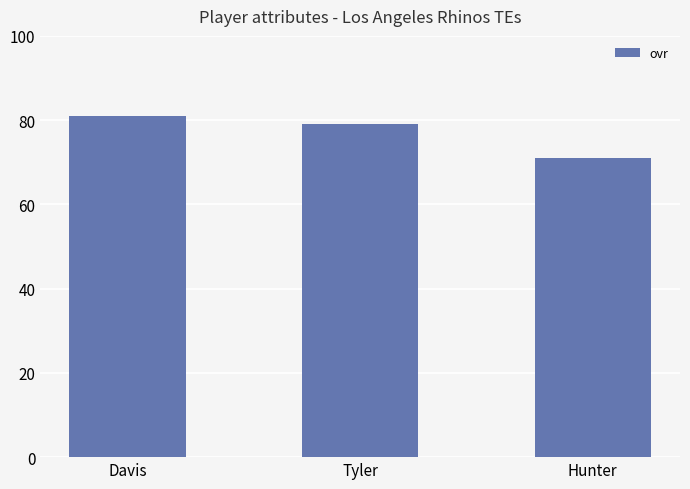

Is it true that the value at Davis is 81?

True